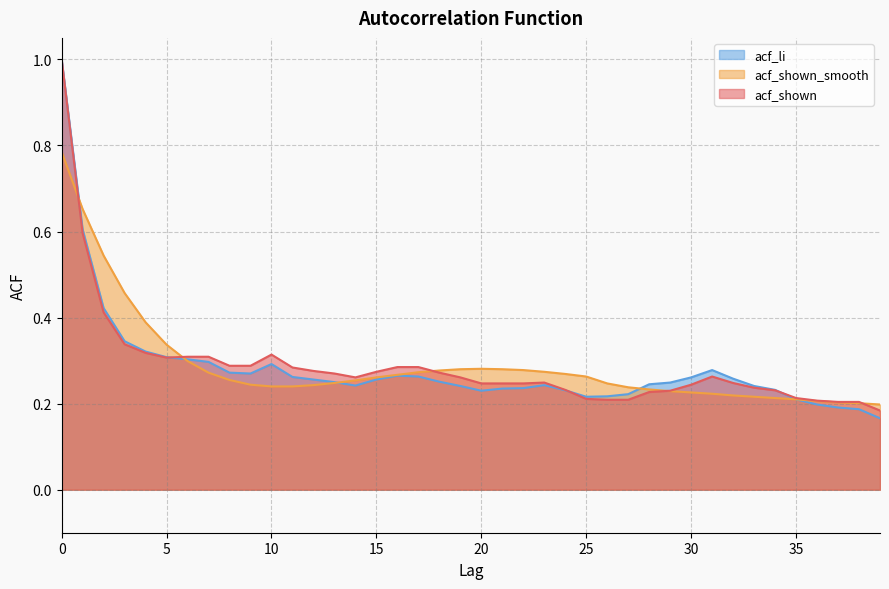

What are all the series names shown in the legend?

acf_li, acf_shown_smooth, acf_shown